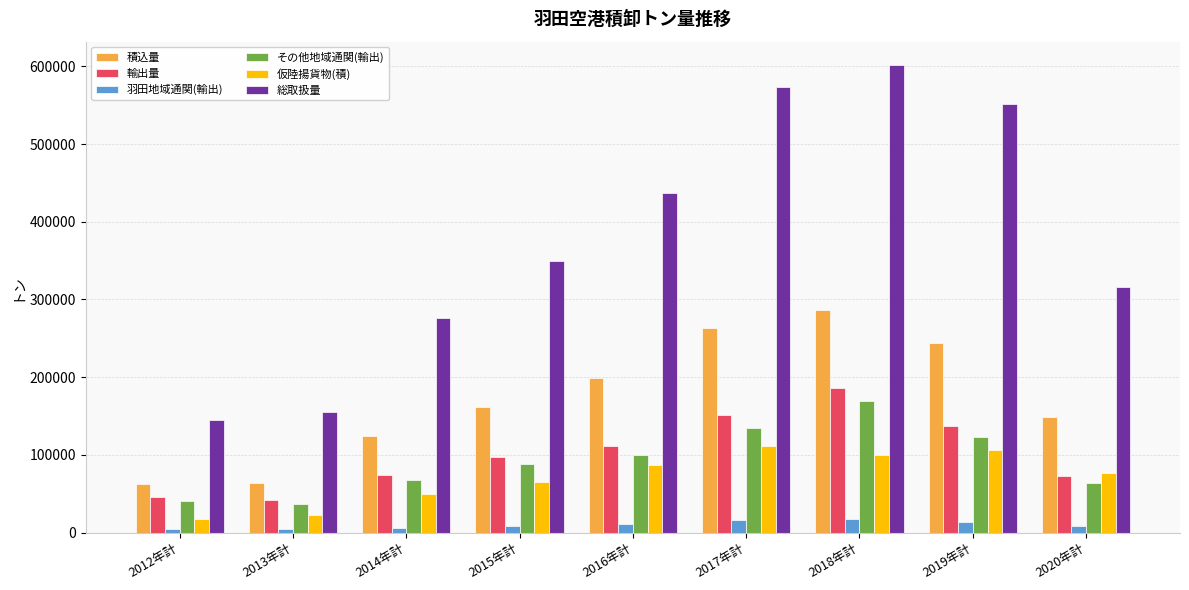

What is the label of the 4th bar from the right?

2017年計